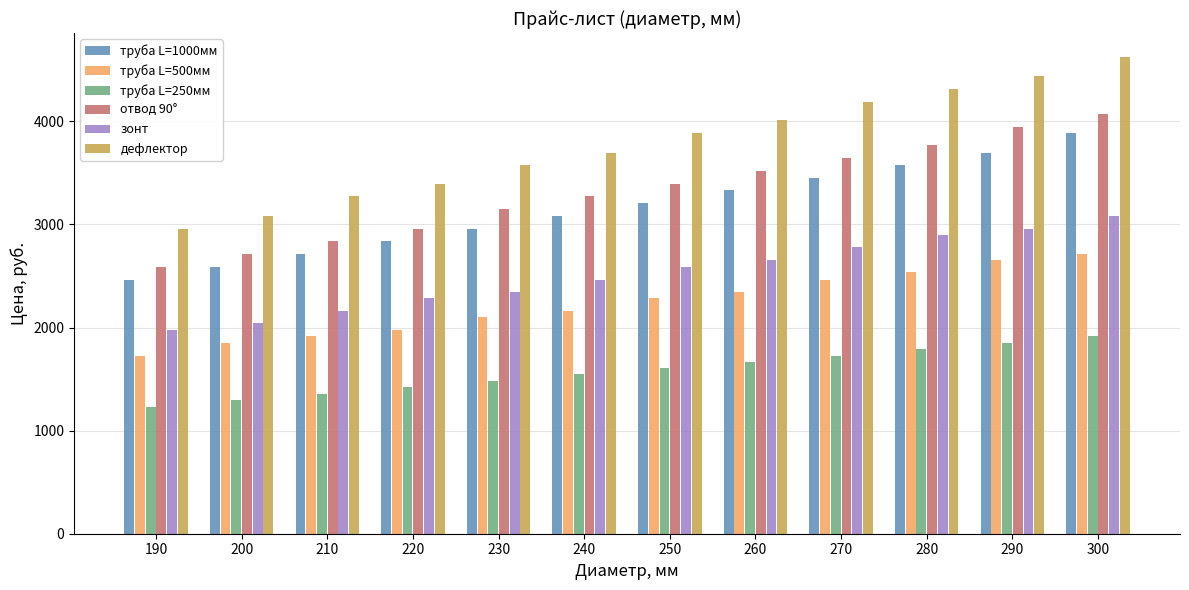

What is the sum of the труба L=1000мм values at 220 and 250?

6041.1